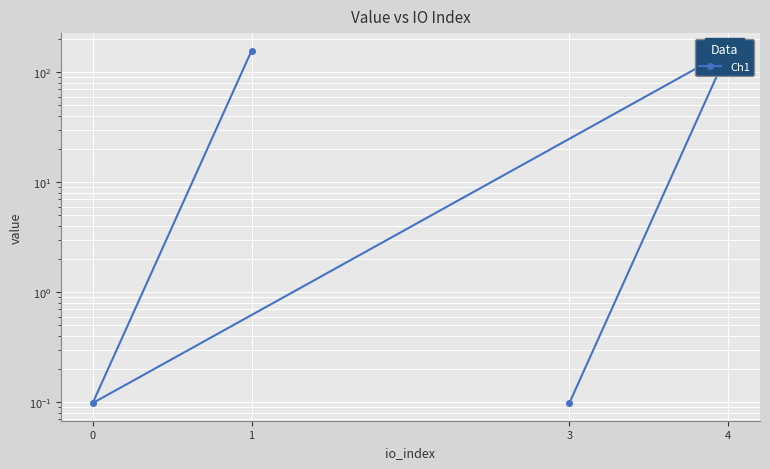

List the labels in order of value, smallest first.

3, 0, 4, 1